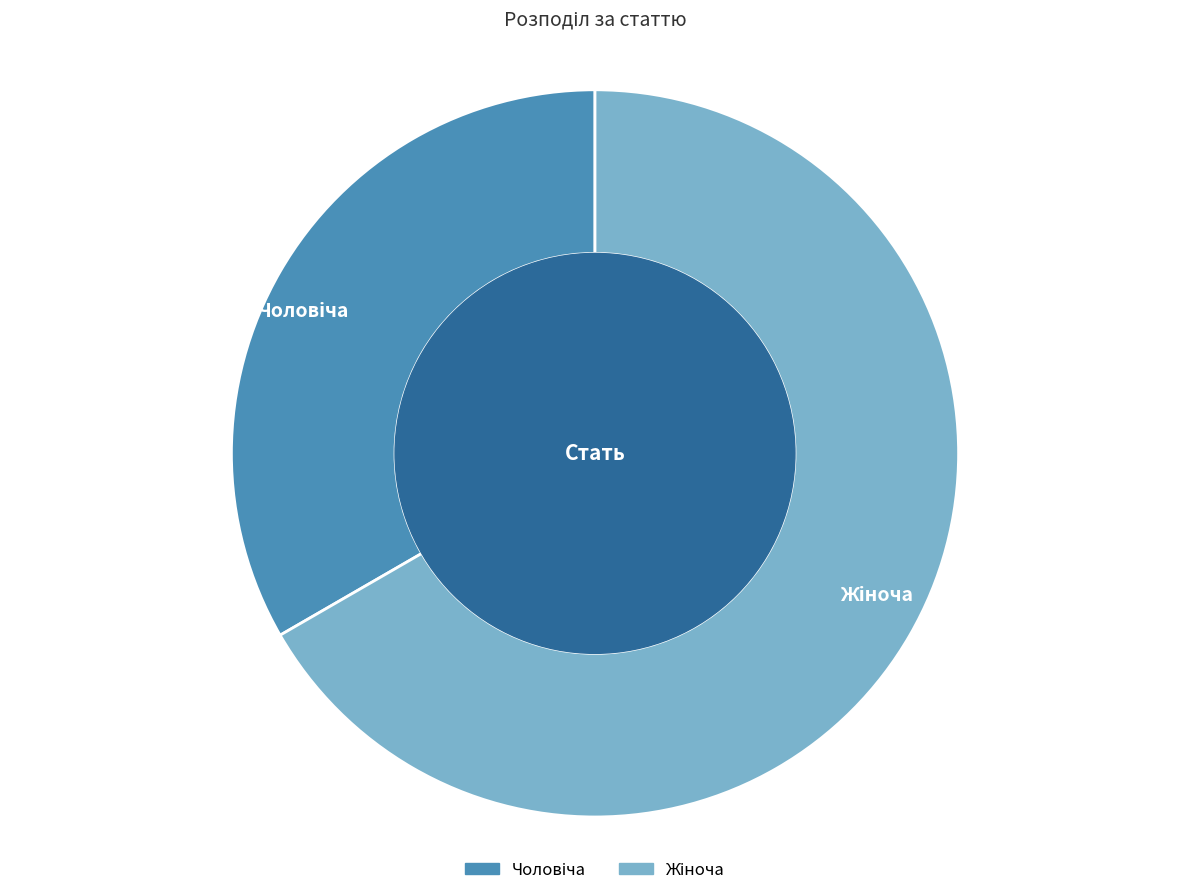

Is there any slice that represents more than half of the pie?

Yes